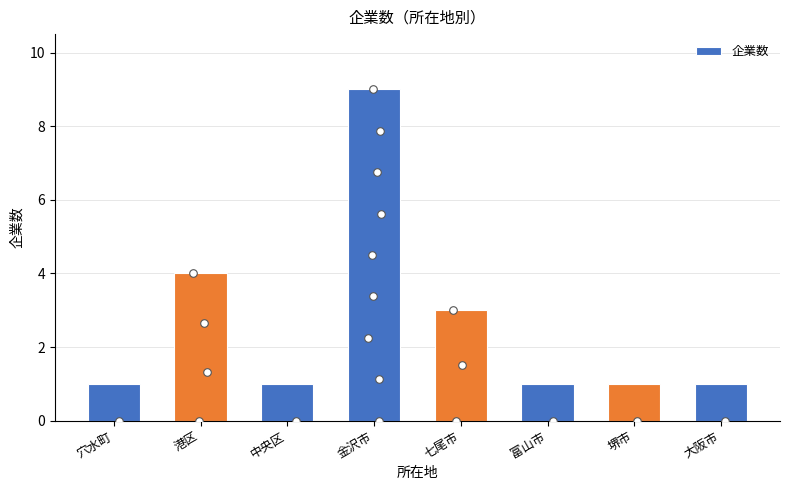

What is the ratio of the value at 金沢市 to the value at 中央区?

9.0